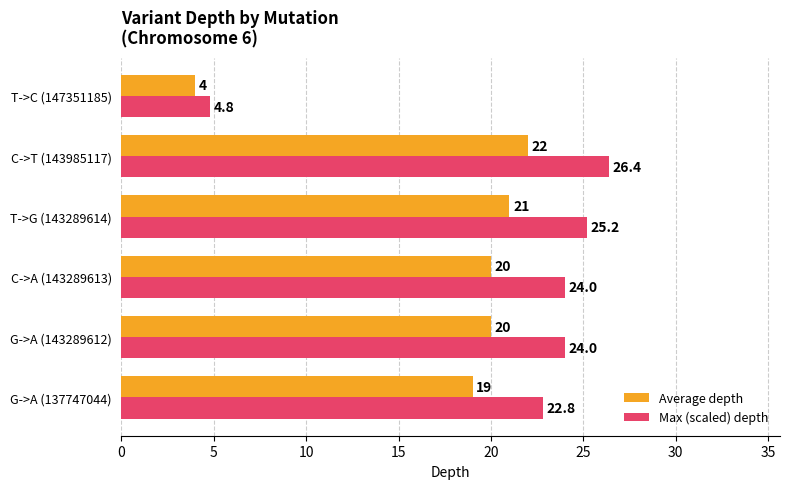

What is the difference between the maximum and minimum values in the Max (scaled) depth series?

21.6